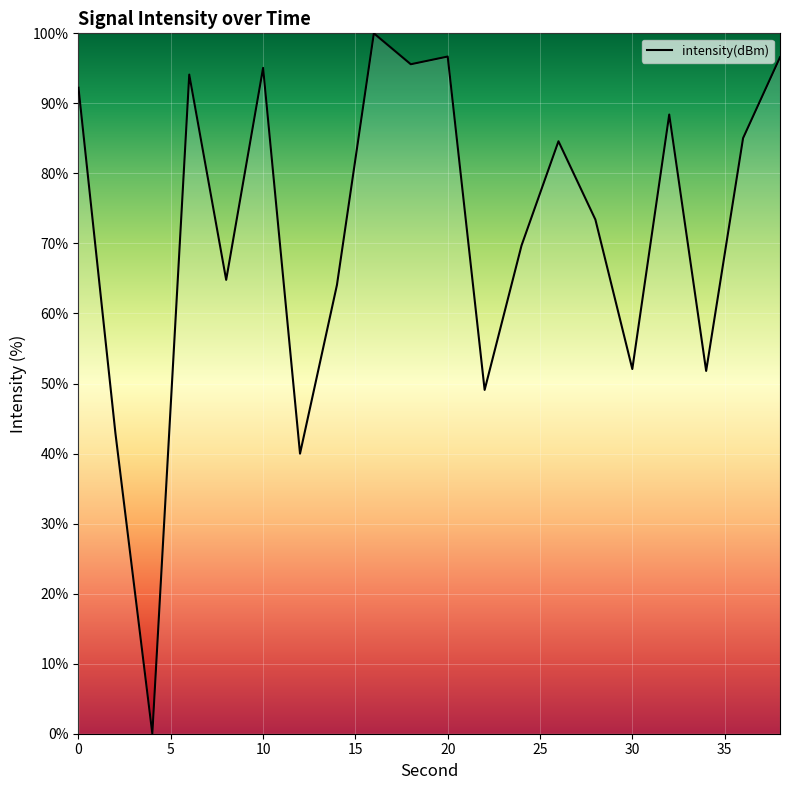

What is the difference between the maximum and minimum values?

100.0